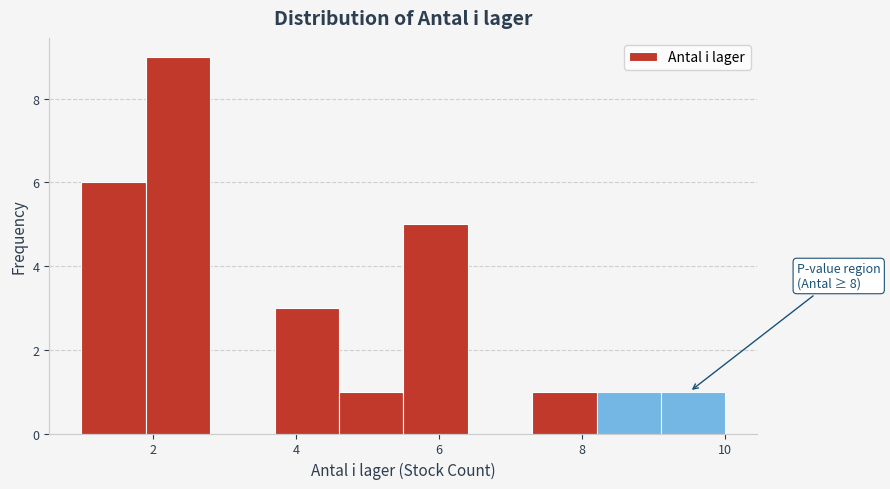

Which range on the x-axis has the tallest bar?

1.9 to 2.8